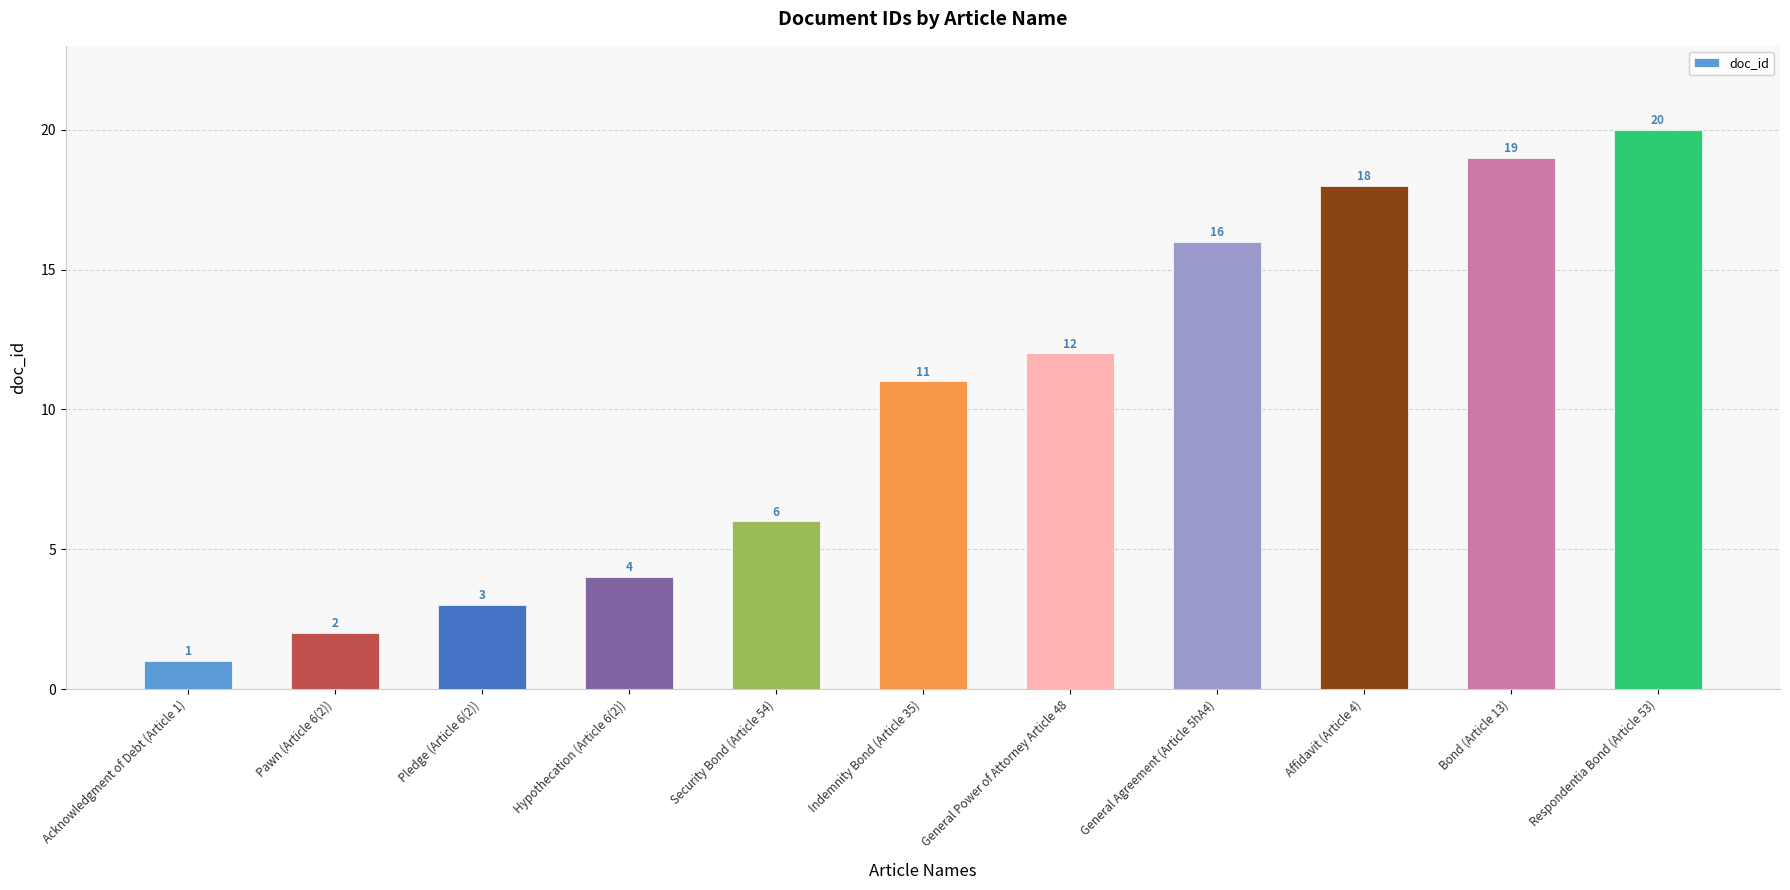

Which label corresponds to the smallest value in the chart?

Acknowledgment of Debt (Article 1)